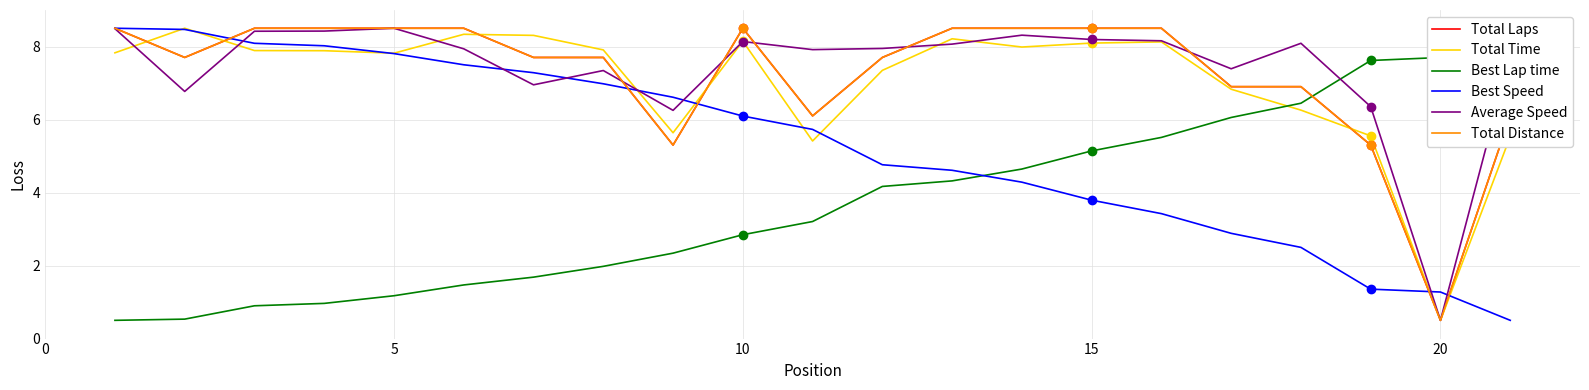

What is the value of the Total Distance point at the 10th from the left?

8.5